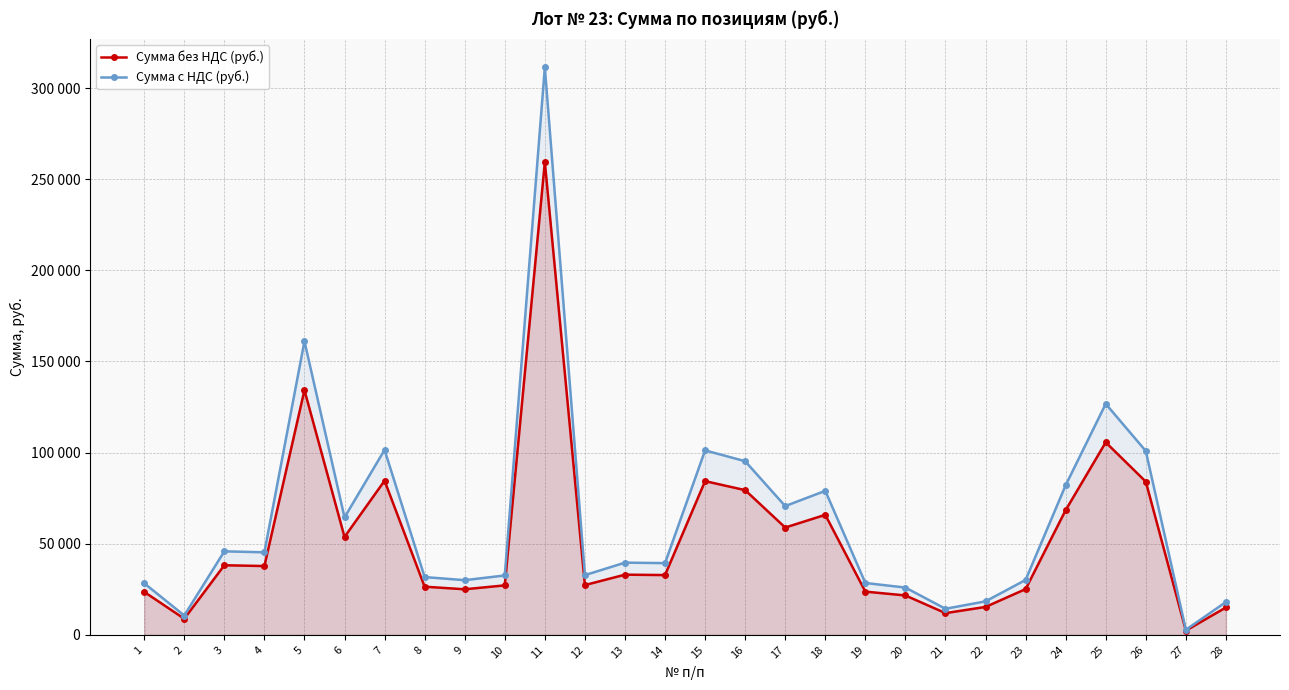

At 28, list the series in order from smallest to largest.

Сумма без НДС (руб.), Сумма с НДС (руб.)